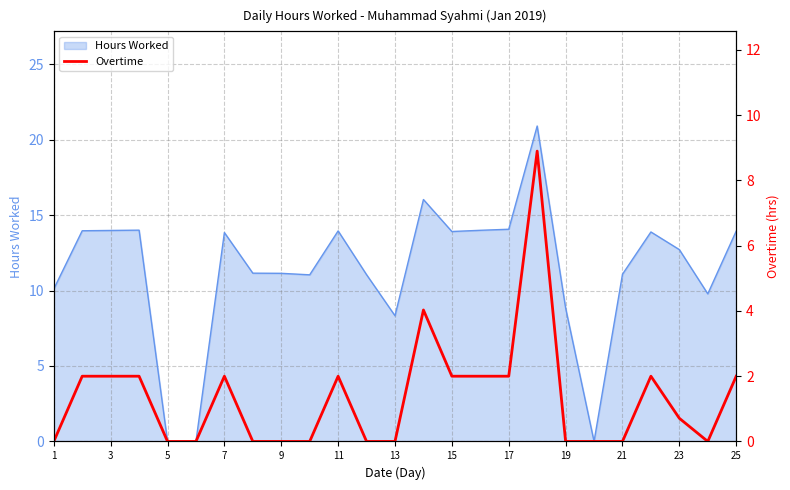

What is the highest value of the Hours Worked series?

20.9